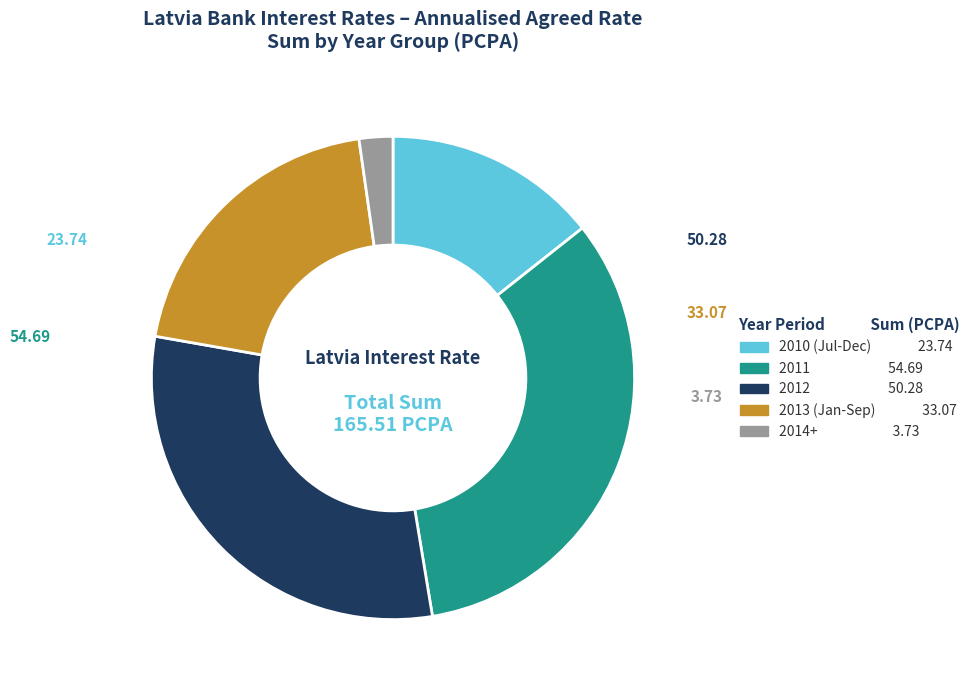

Combined, do 2013 (Jan-Sep) 33.07 and 2010 (Jul-Dec) 23.74 account for over 50%?

No